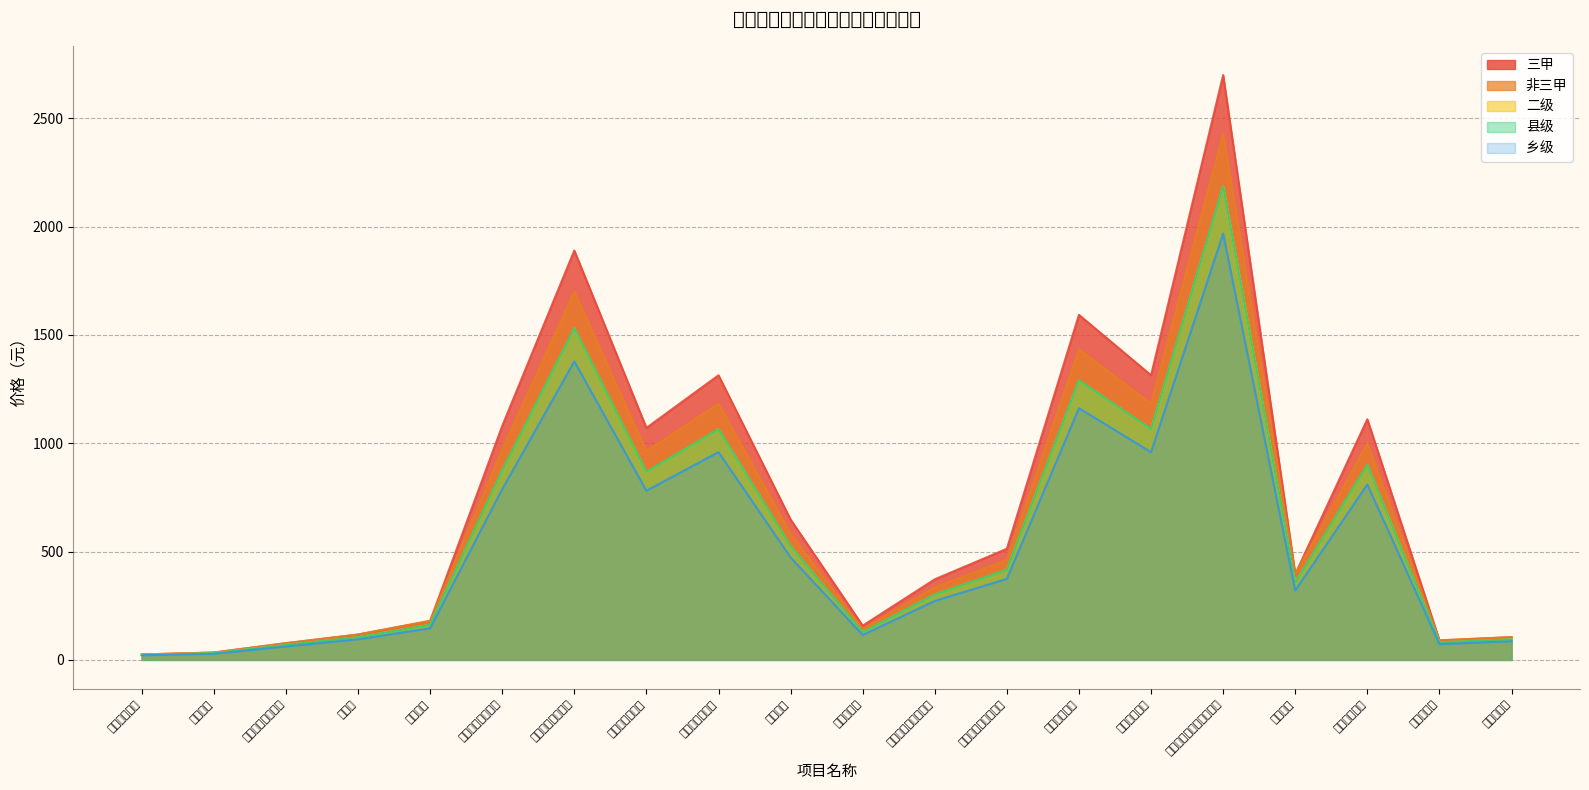

At which label does 县级 first exceed 416?

阴道分娩（常规）